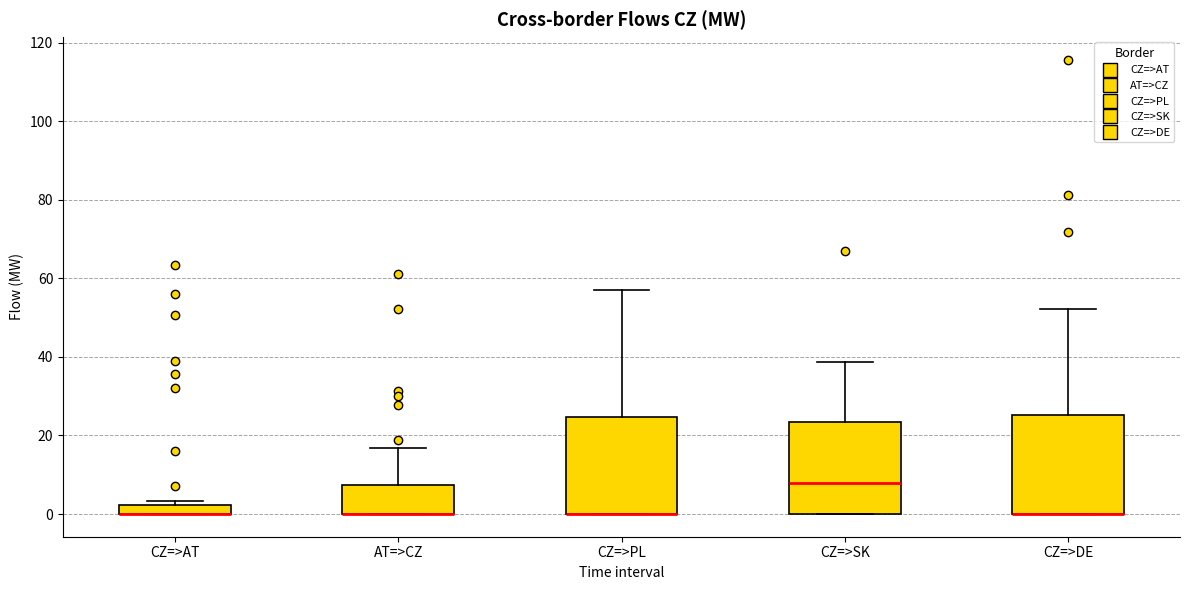

Where is the lower edge of the box for CZ=>DE on the y-axis? The values are not printed on the chart, so give them approximately, as read against the axis.

0